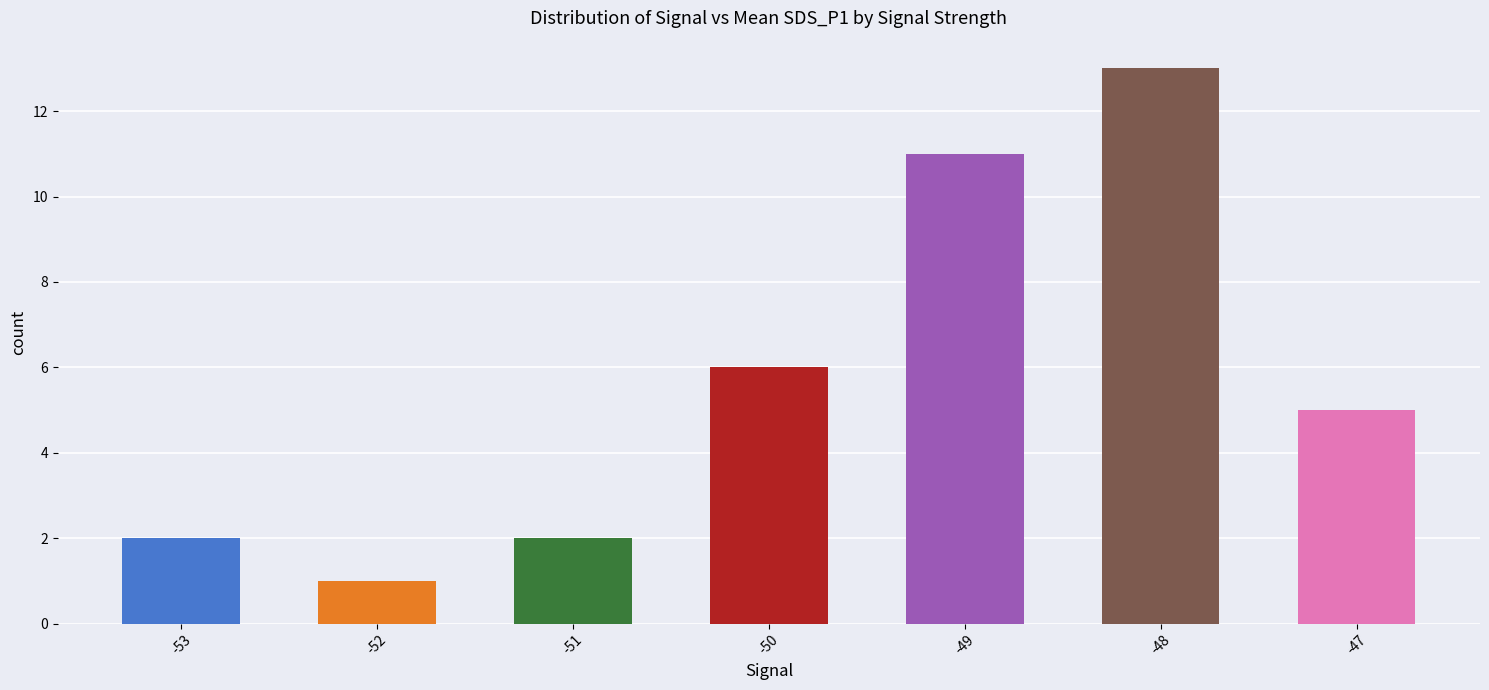

How many series are shown in this chart?

1